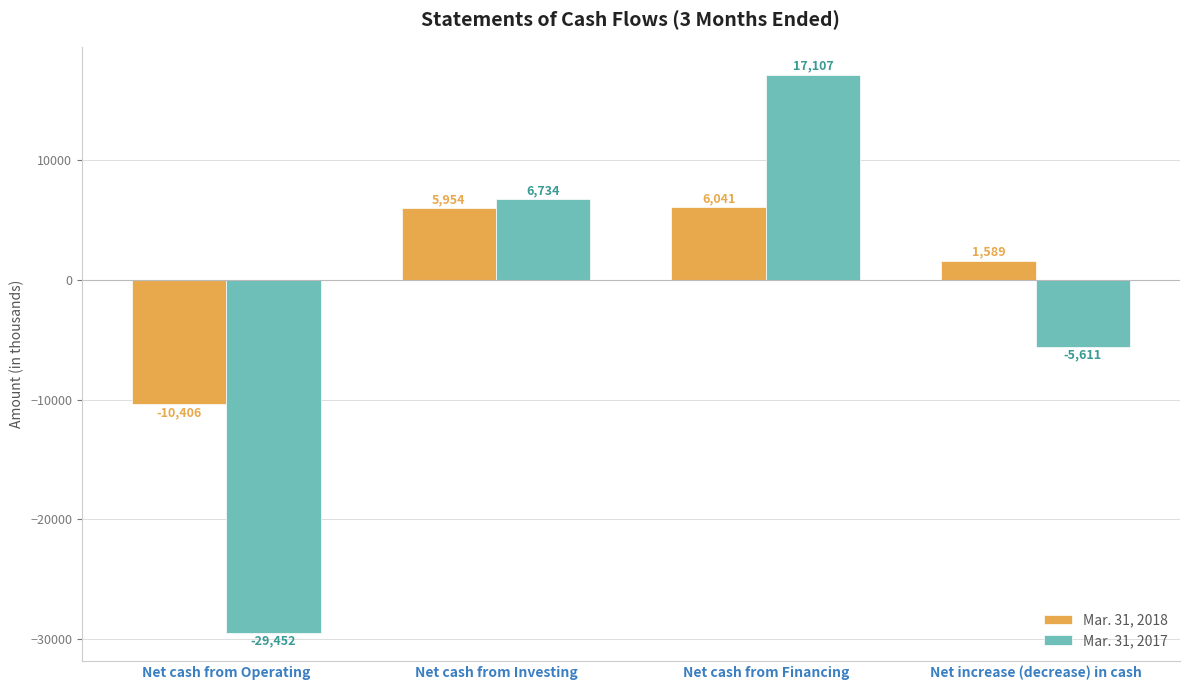

Reading left to right, what are all the values shown in this chart?

Mar. 31, 2018: Net cash from Operating=-10406	Net cash from Investing=5954	Net cash from Financing=6041	Net increase (decrease) in cash=1589
Mar. 31, 2017: Net cash from Operating=-29452	Net cash from Investing=6734	Net cash from Financing=17107	Net increase (decrease) in cash=-5611